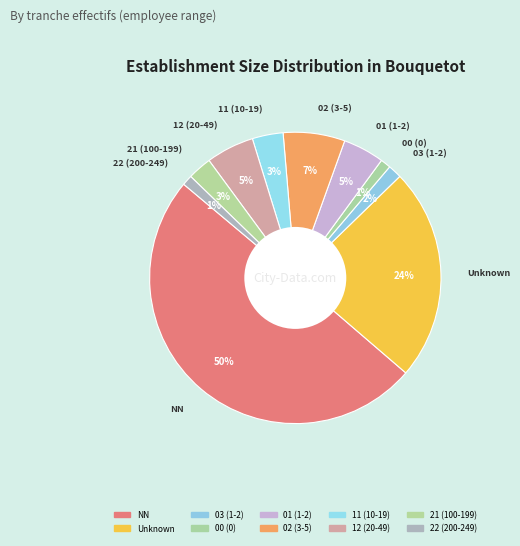

What is the largest slice in the pie chart?

NN